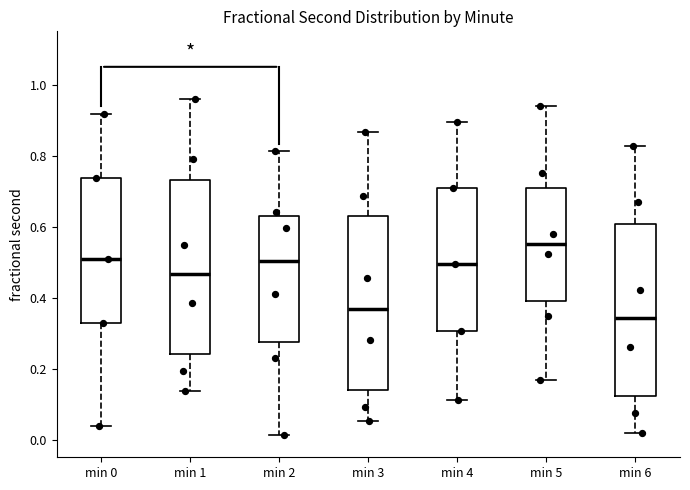

Which box has the highest median line?

min 5